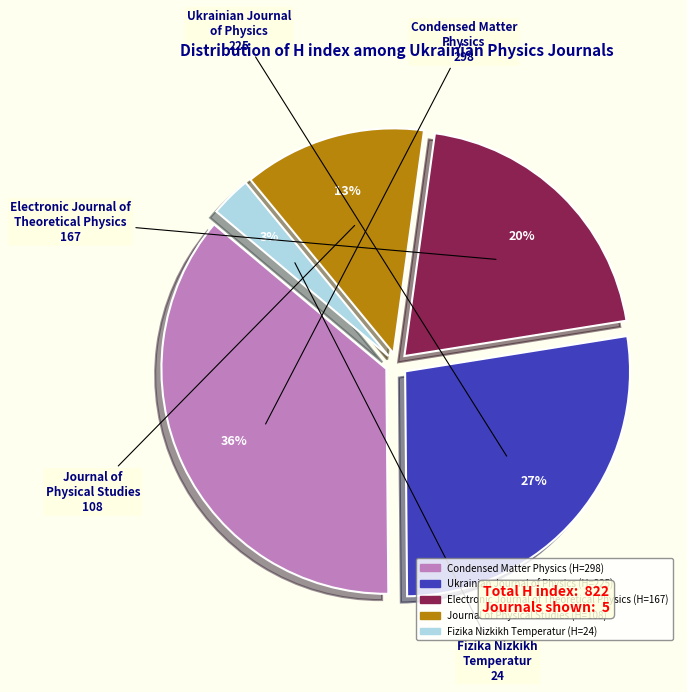

What is the ratio of the value at Electronic Journal of Theoretical Physics to the value at Ukrainian Journal of Physics?

0.7